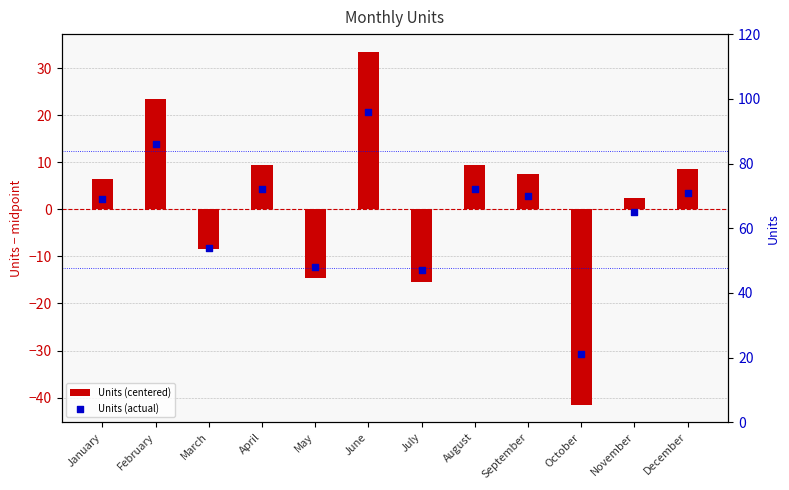

Which series reaches the minimum Y coordinate?

Units (centered)